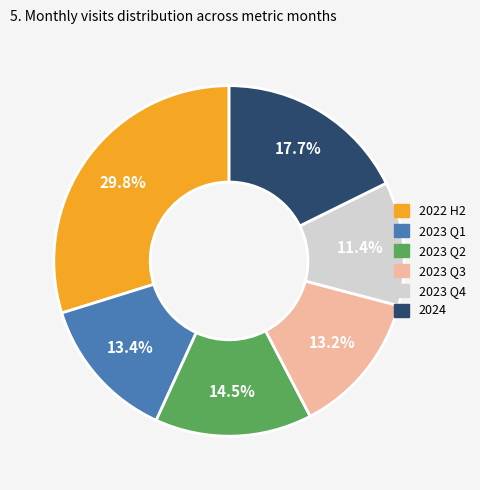

Is there a majority slice in this chart?

No